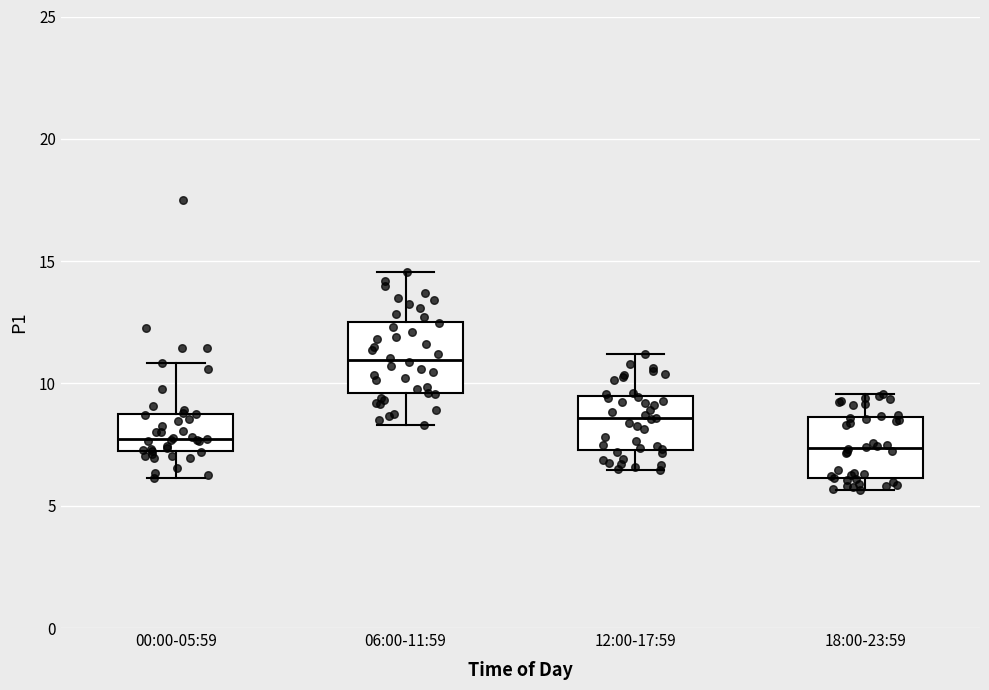

Reading left to right, transcribe this box plot: for each box, give where its median line is, the range the box spans, and where its two whiskers end, as read against the y-axis. The values are not printed on the chart, so give them approximately, as read against the axis.

00:00-05:59: median 7.5, box 7.0 to 8.5, whiskers 6.0 to 11.0
06:00-11:59: median 11.0, box 9.5 to 12.5, whiskers 8.5 to 14.5
12:00-17:59: median 8.5, box 7.5 to 9.5, whiskers 6.5 to 11.0
18:00-23:59: median 7.5, box 6.0 to 8.5, whiskers 5.5 to 9.5